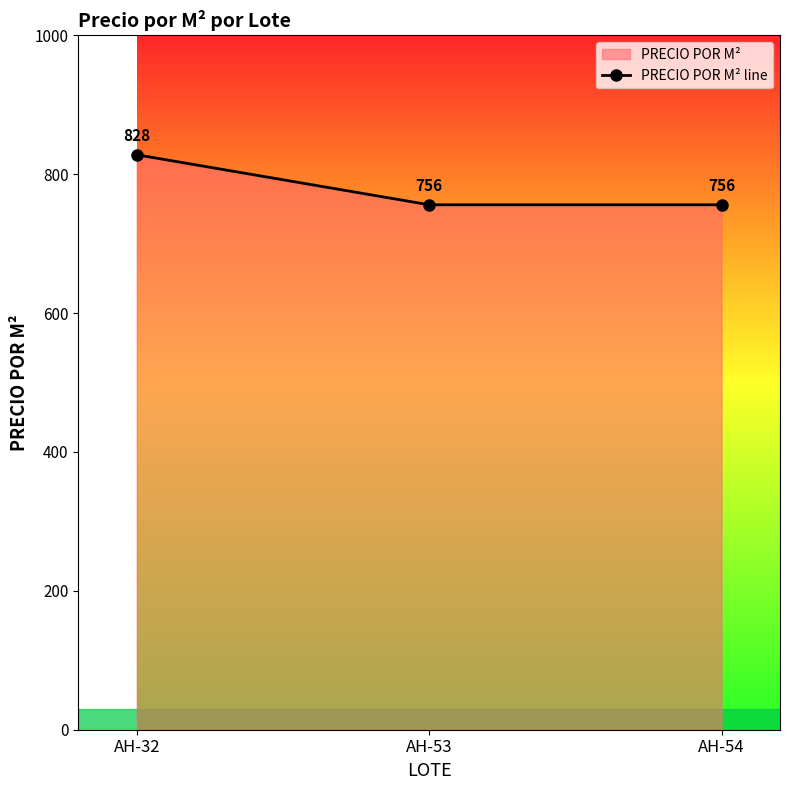

What is the value of the 3rd point from the left?

756